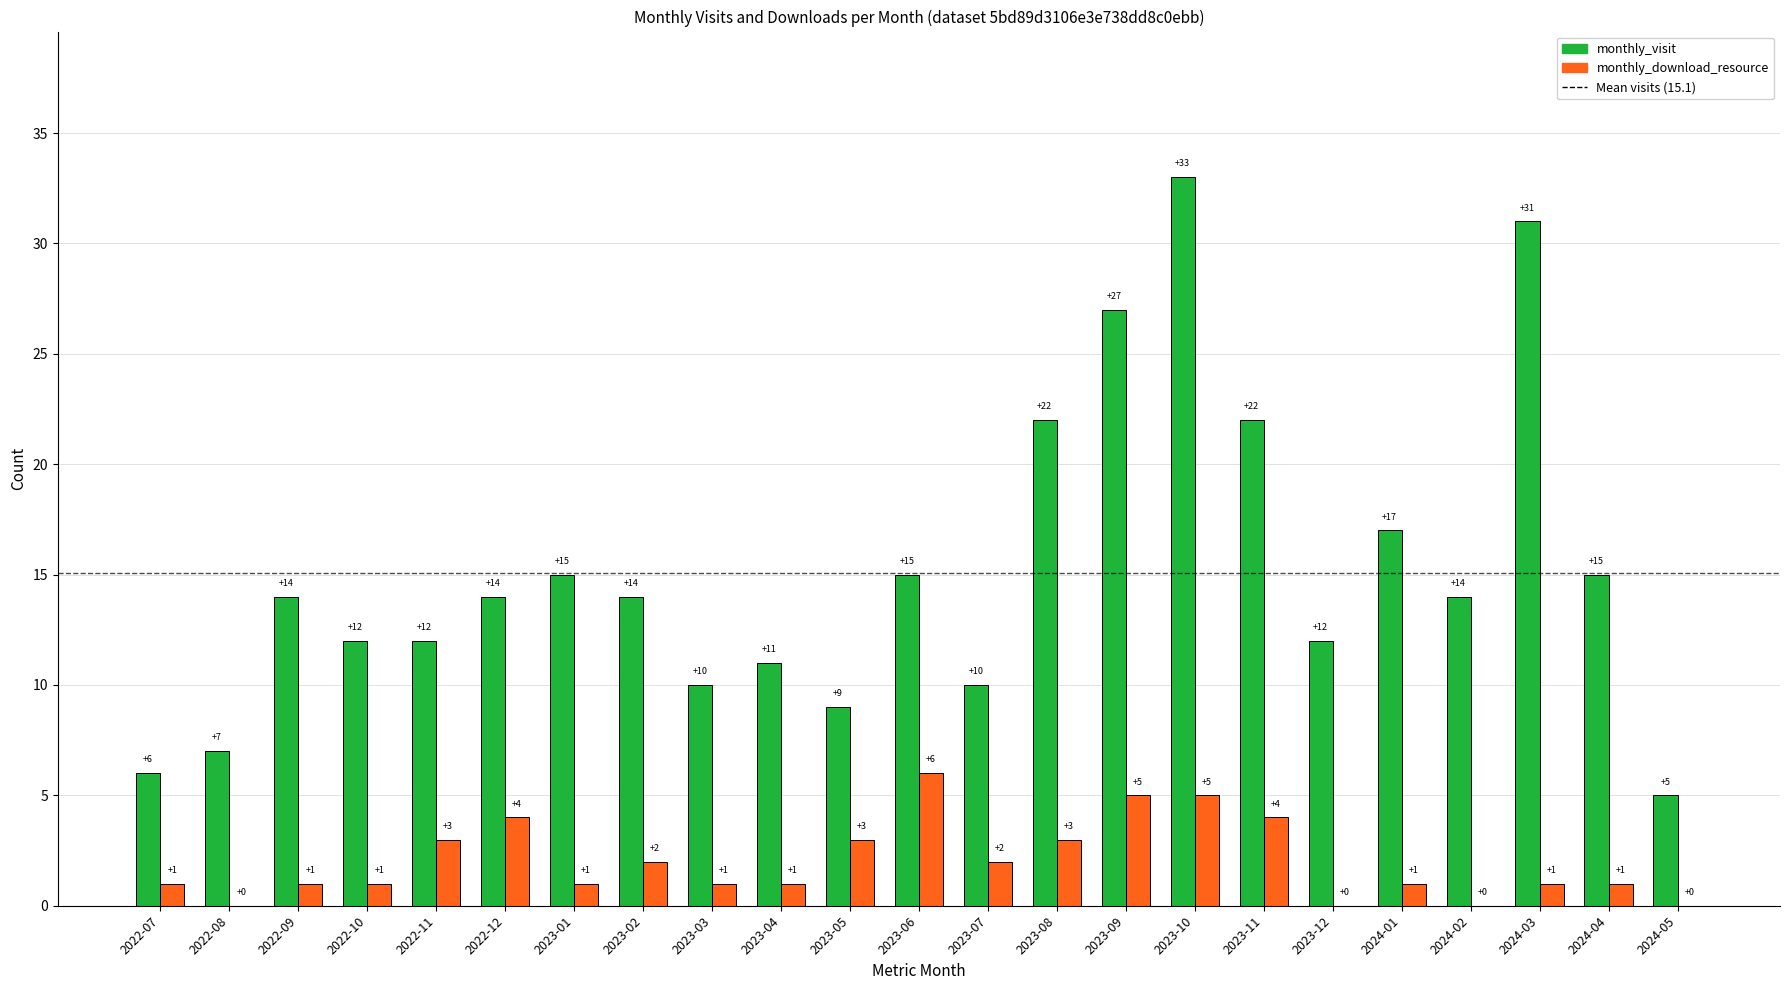

At which label does monthly_download_resource reach its peak?

2023-06